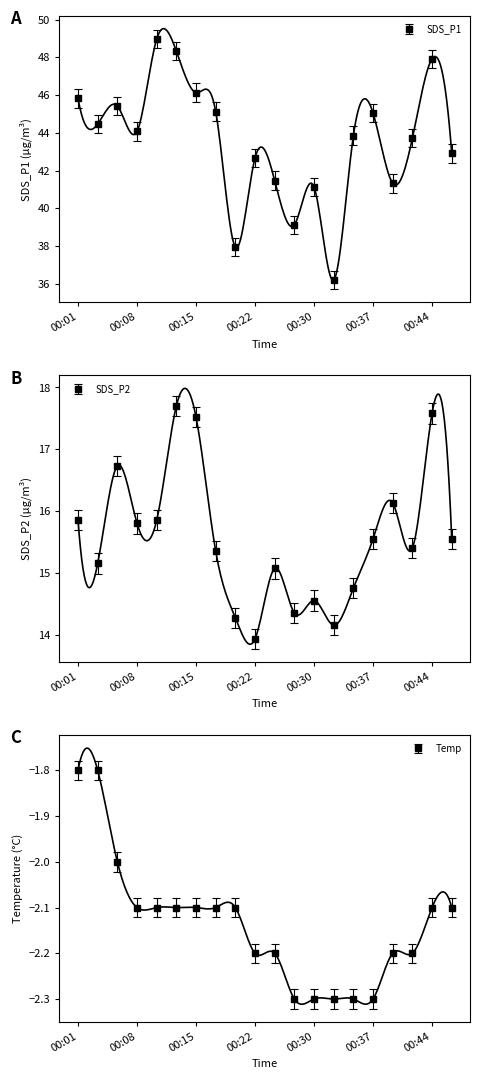

Which series has the largest total across all categories?

SDS_P1